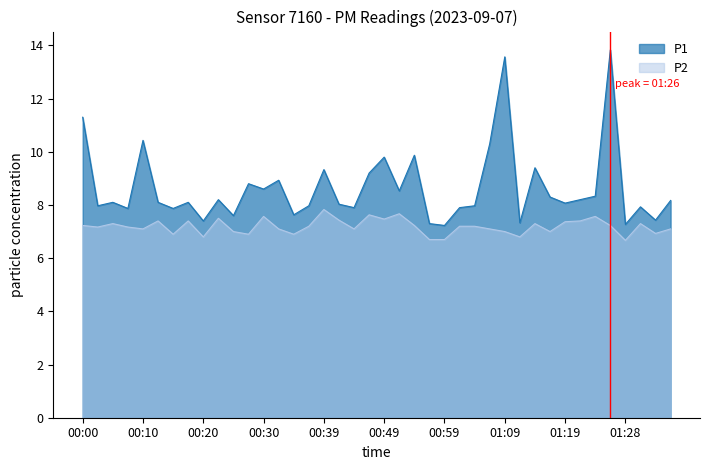

True or false: P2 and P1 cross at least once.

False